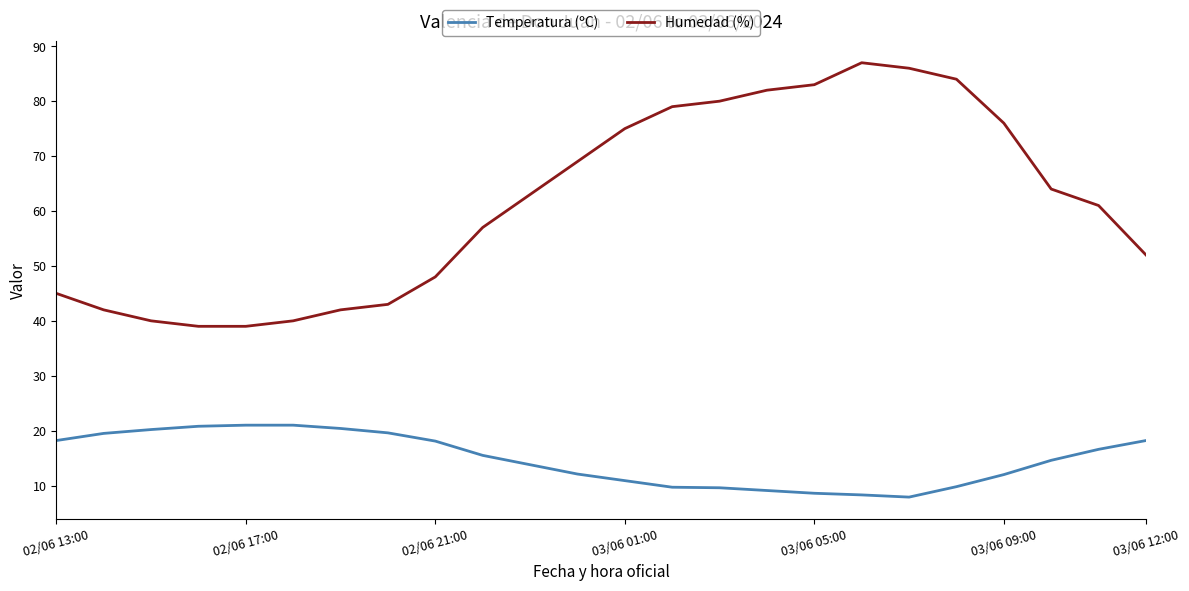

What is the difference between the maximum and minimum values in the Humedad (%) series?

48.0